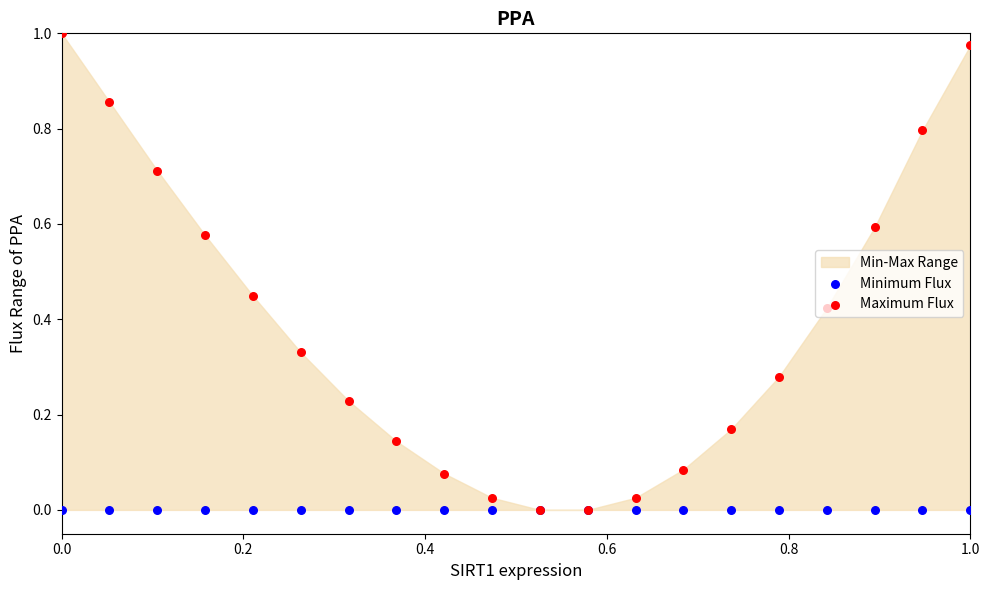

Which series contains the lowest Y value?

Minimum Flux